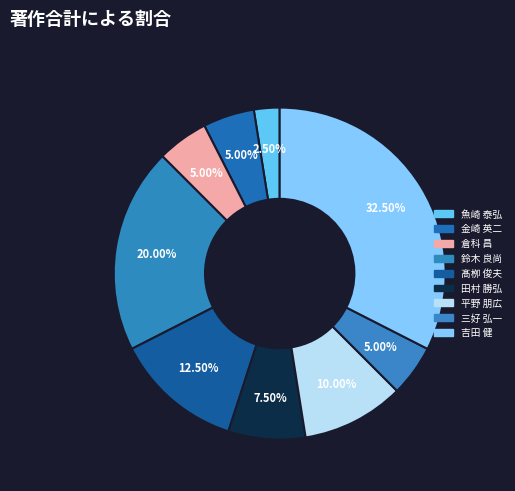

How many slices are in this pie chart?

9